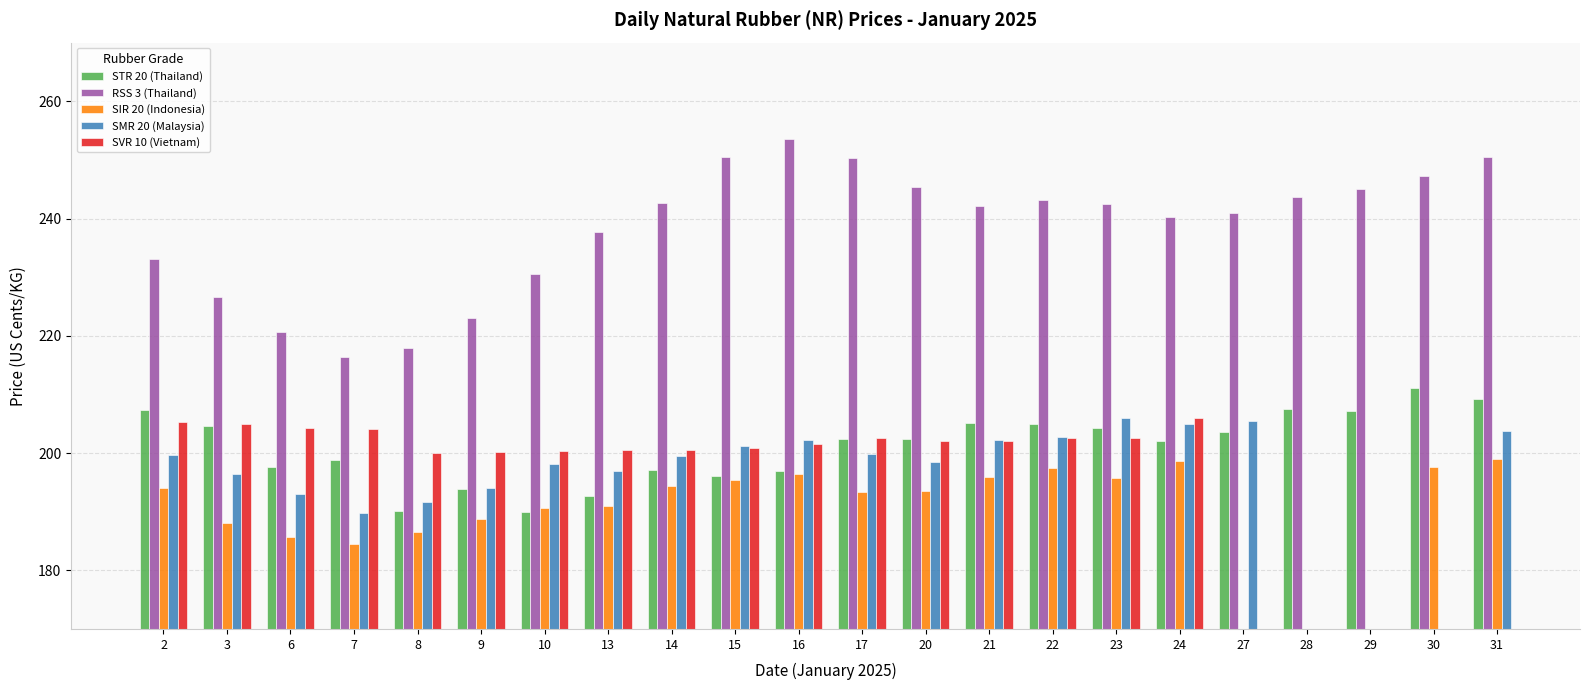

The STR 20 (Thailand) series shows 336.1 at 14. True or false?

False